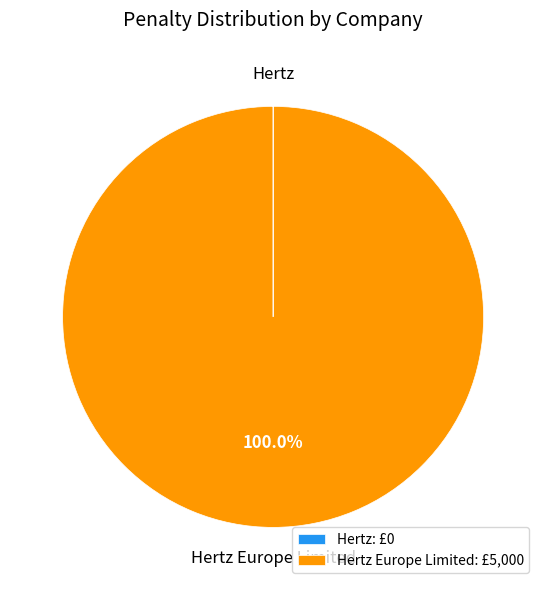

What is the largest slice in the pie chart?

Hertz Europe Limited: £5,000